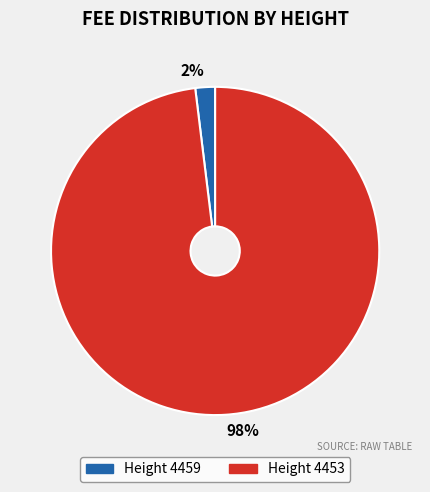

Does any single category account for the majority?

Yes